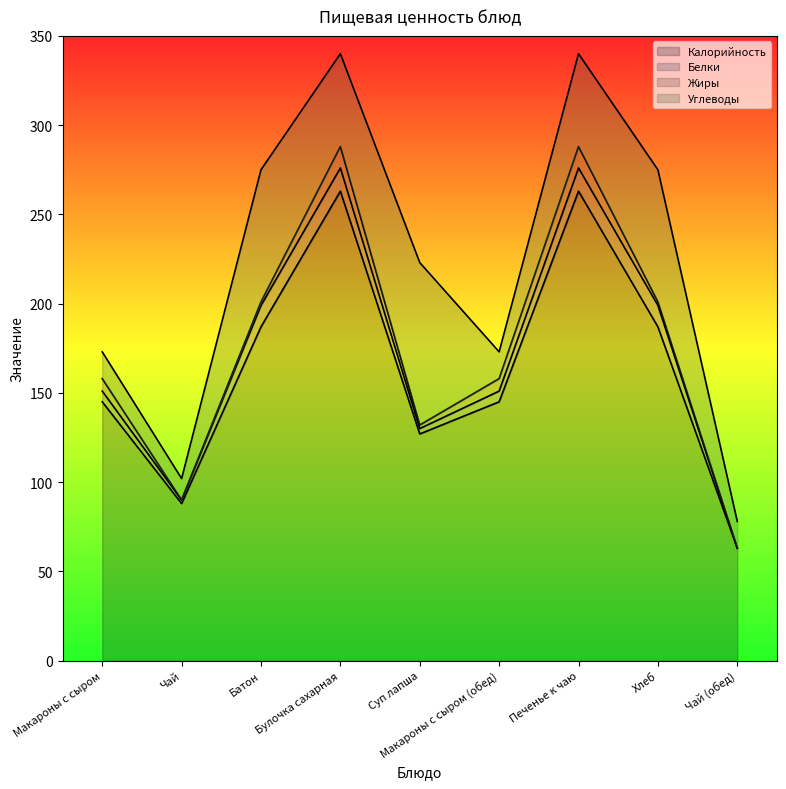

How many values in the Белки series exceed 6?

4